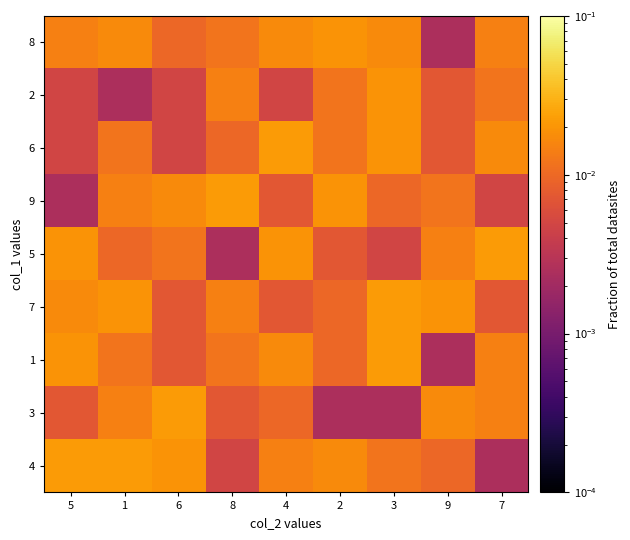

Reading left to right, list all the values displayed in this chart.

4: 5=0.0	1=0.0	6=0.0	8=0.0	4=0.0	2=0.0	3=0.0	9=0.0	7=0.0
3: 5=0.0	1=0.0	6=0.0	8=0.0	4=0.0	2=0.0	3=0.0	9=0.0	7=0.0
1: 5=0.0	1=0.0	6=0.0	8=0.0	4=0.0	2=0.0	3=0.0	9=0.0	7=0.0
7: 5=0.0	1=0.0	6=0.0	8=0.0	4=0.0	2=0.0	3=0.0	9=0.0	7=0.0
5: 5=0.0	1=0.0	6=0.0	8=0.0	4=0.0	2=0.0	3=0.0	9=0.0	7=0.0
9: 5=0.0	1=0.0	6=0.0	8=0.0	4=0.0	2=0.0	3=0.0	9=0.0	7=0.0
6: 5=0.0	1=0.0	6=0.0	8=0.0	4=0.0	2=0.0	3=0.0	9=0.0	7=0.0
2: 5=0.0	1=0.0	6=0.0	8=0.0	4=0.0	2=0.0	3=0.0	9=0.0	7=0.0
8: 5=0.0	1=0.0	6=0.0	8=0.0	4=0.0	2=0.0	3=0.0	9=0.0	7=0.0